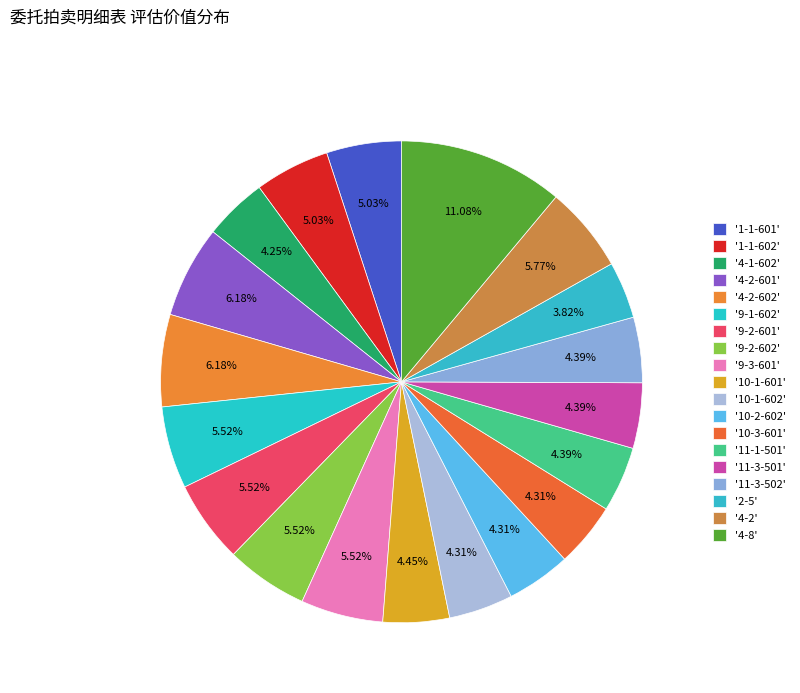

To the nearest percent, what is the average slice percentage?

5%